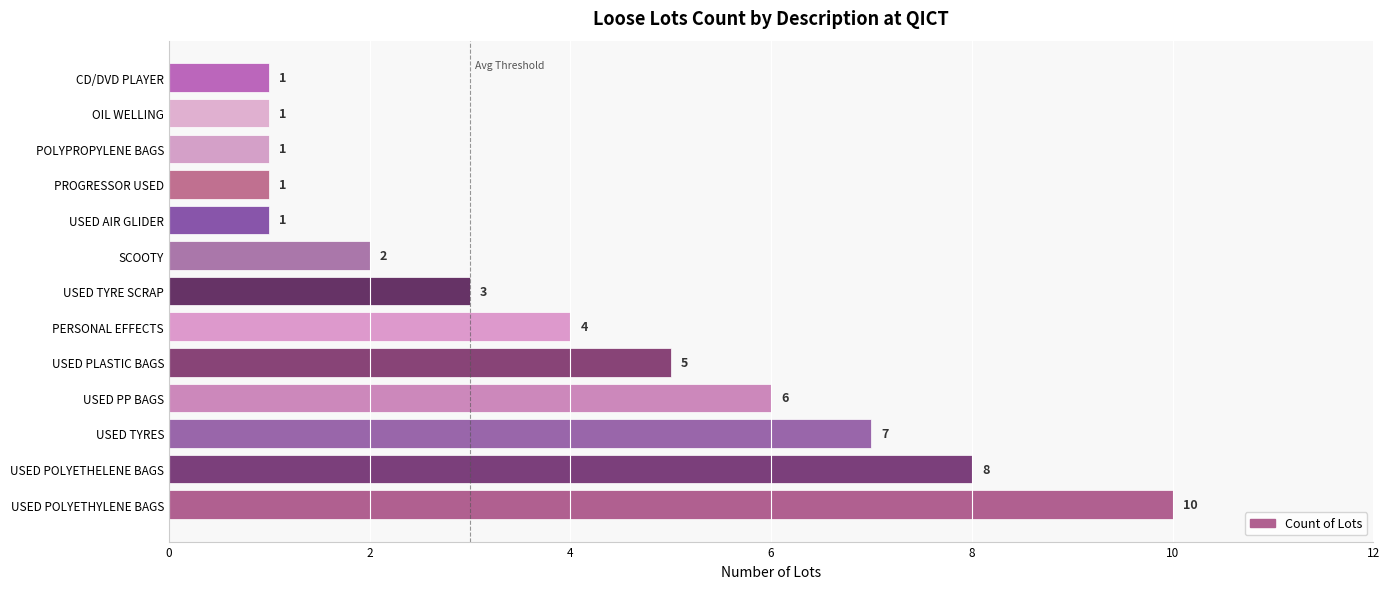

Count the values in the range 1 to 6.

10